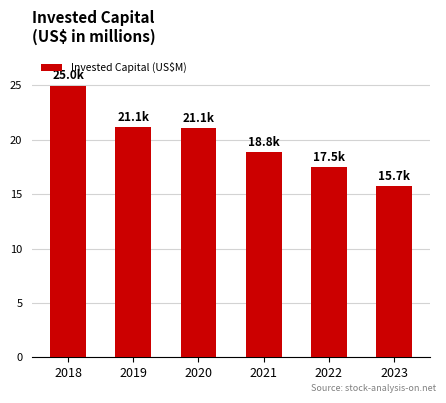

Reading left to right, list all the values displayed in this chart.

2018=24970	2019=21130	2020=21065	2021=18837	2022=17466	2023=15711